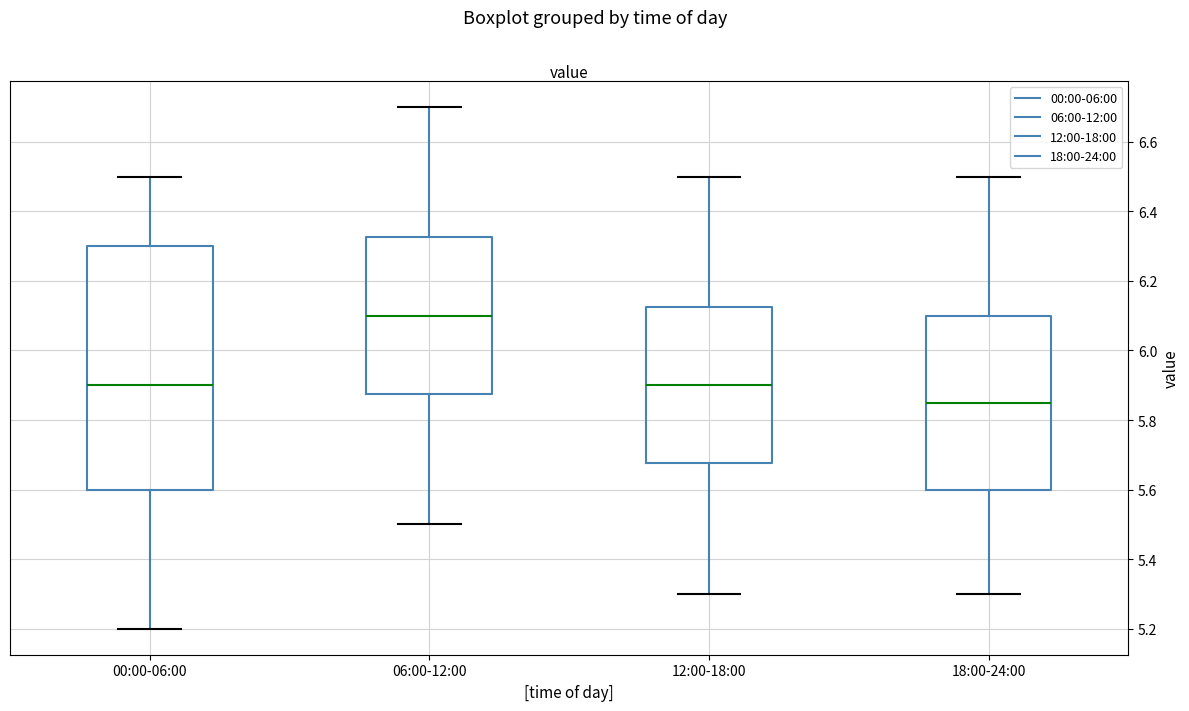

Reading left to right, read every box against the y-axis: the position of its median line, the range the box covers, and the ends of its whiskers. The values are not printed on the chart, so give them approximately, as read against the axis.

00:00-06:00: median 5.90, box 5.60 to 6.30, whiskers 5.20 to 6.50
06:00-12:00: median 6.10, box 5.88 to 6.32, whiskers 5.50 to 6.70
12:00-18:00: median 5.90, box 5.68 to 6.12, whiskers 5.30 to 6.50
18:00-24:00: median 5.86, box 5.60 to 6.10, whiskers 5.30 to 6.50